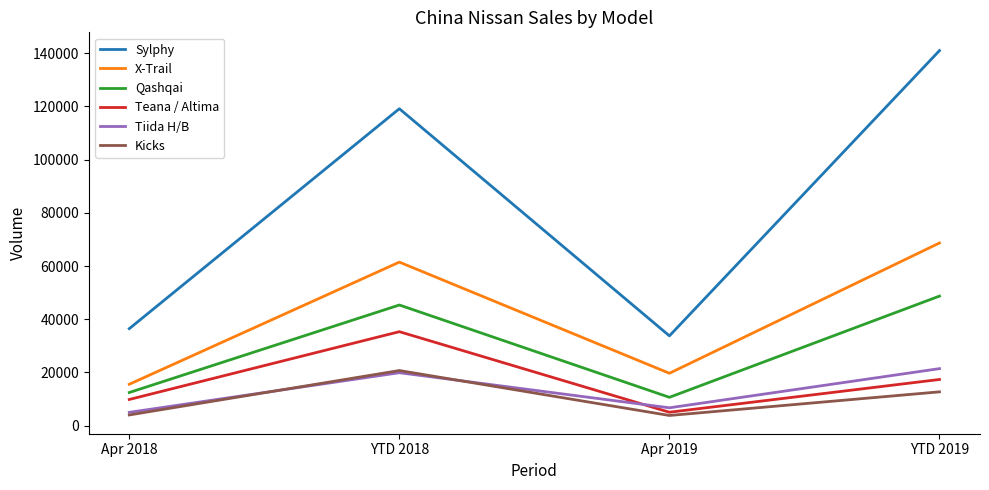

True or false: Tiida H/B and Qashqai intersect in this chart.

False